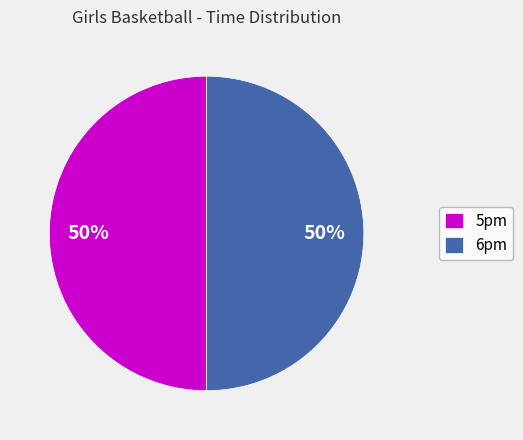

The 6pm slice represents 50% of the pie. True or false?

True